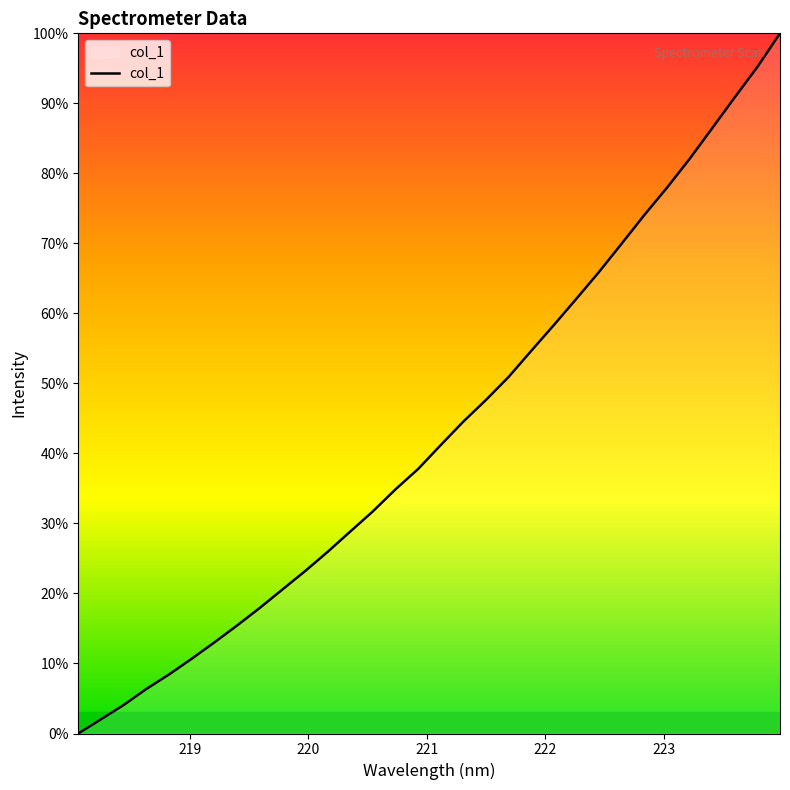

What is the greatest value displayed?

100.0